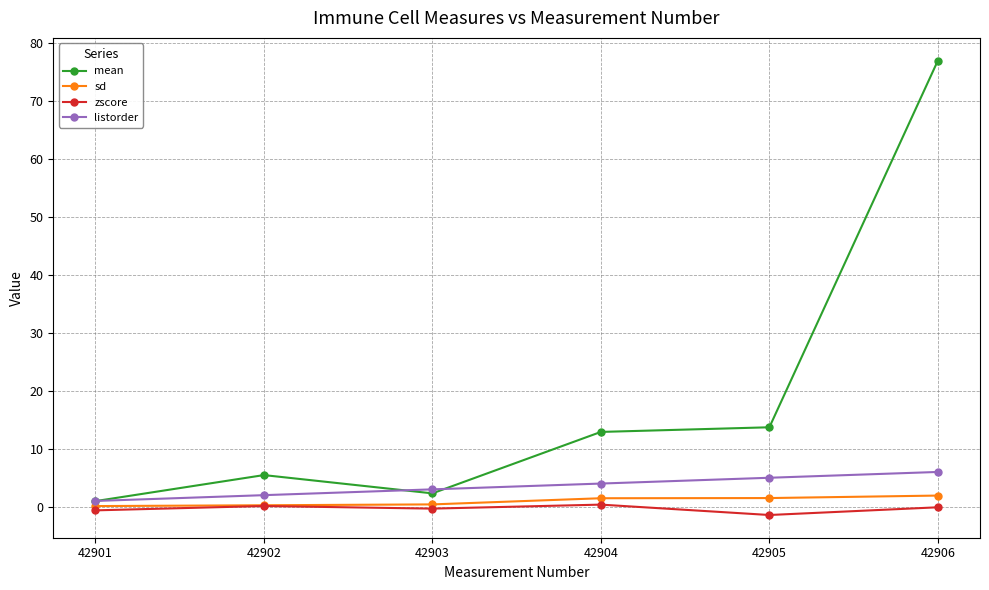

True or false: listorder and sd intersect in this chart.

False